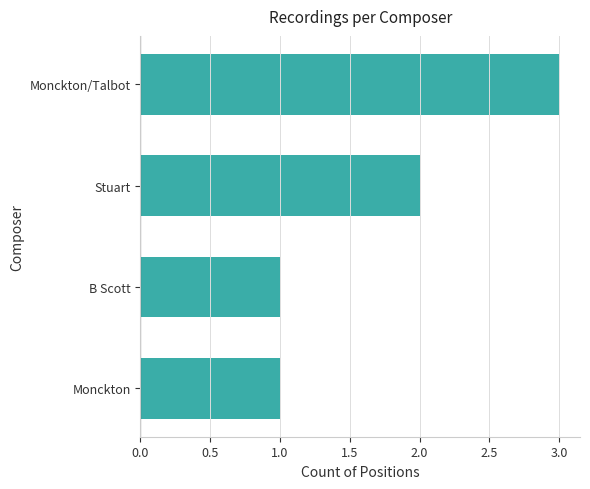

True or false: the data shows 3 at Monckton/Talbot.

True